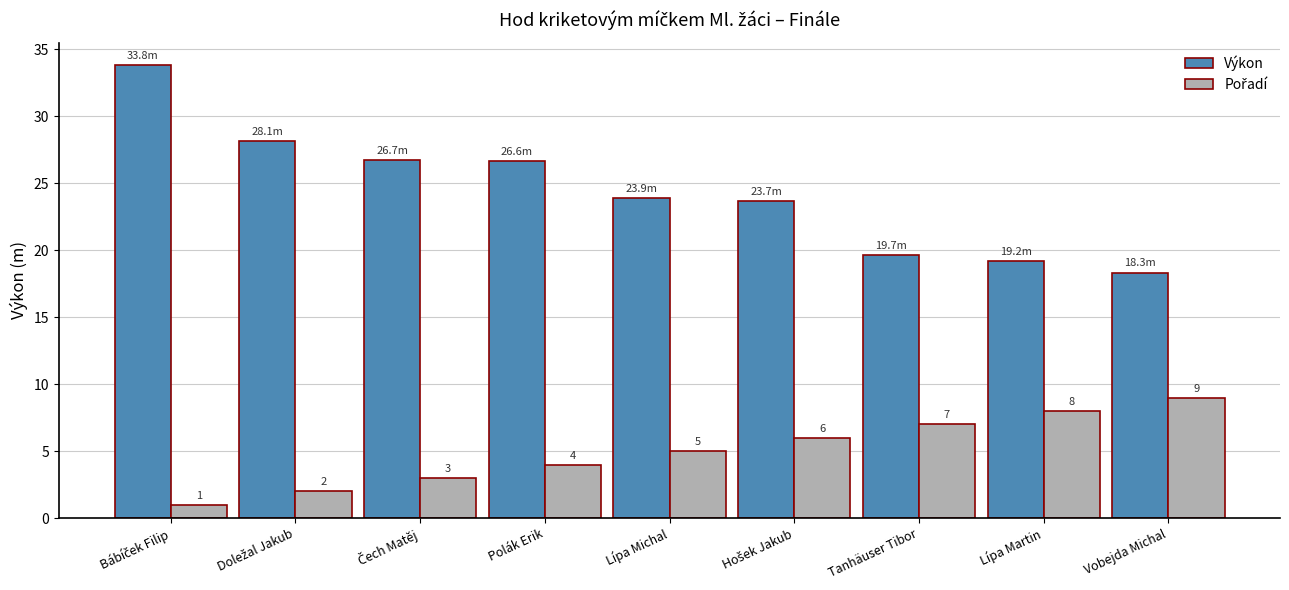

Which series has the largest range (max minus min)?

Výkon